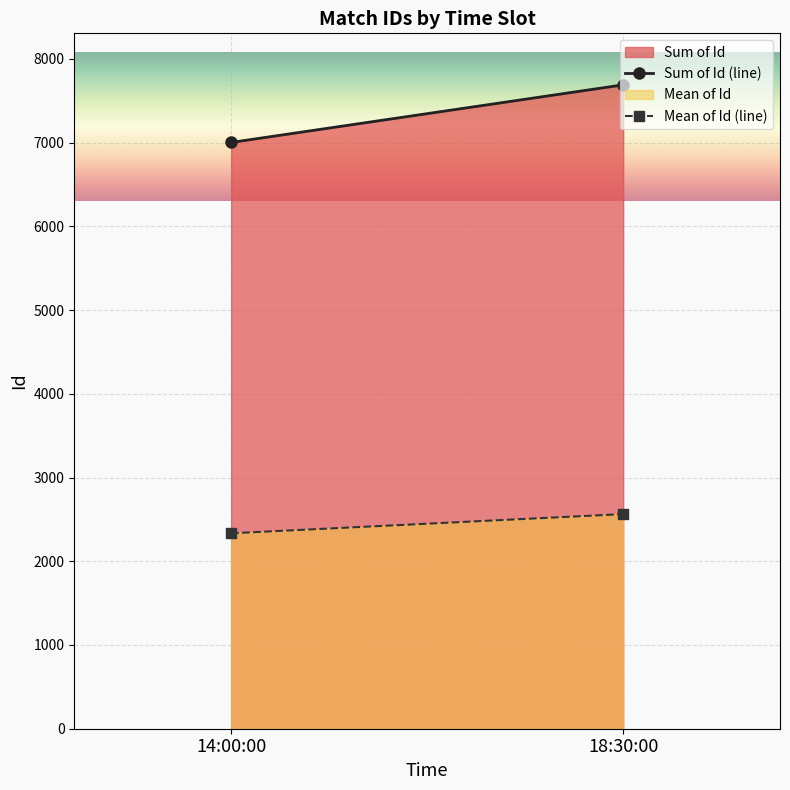

Which series changed the most between 14:00:00 and 18:30:00?

Sum of Id